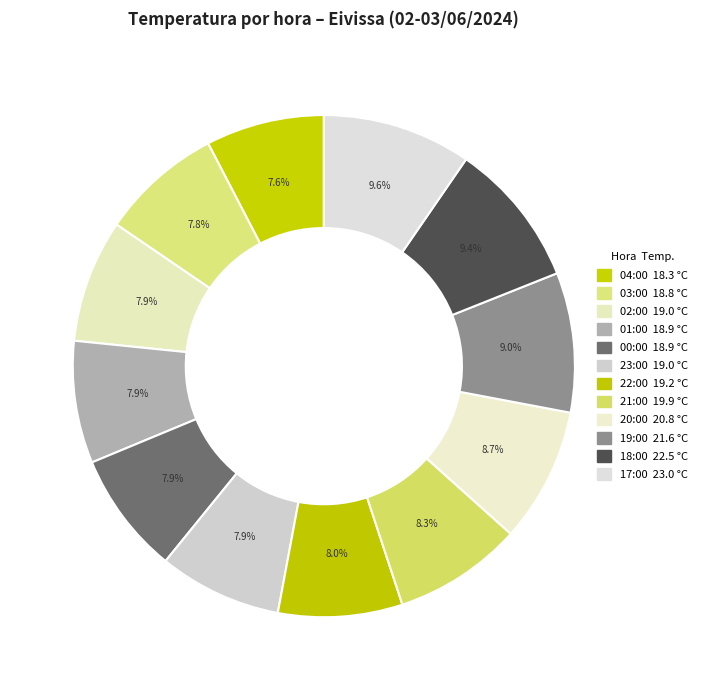

To the nearest percent, what is the difference between the largest and smallest slice percentages?

2%